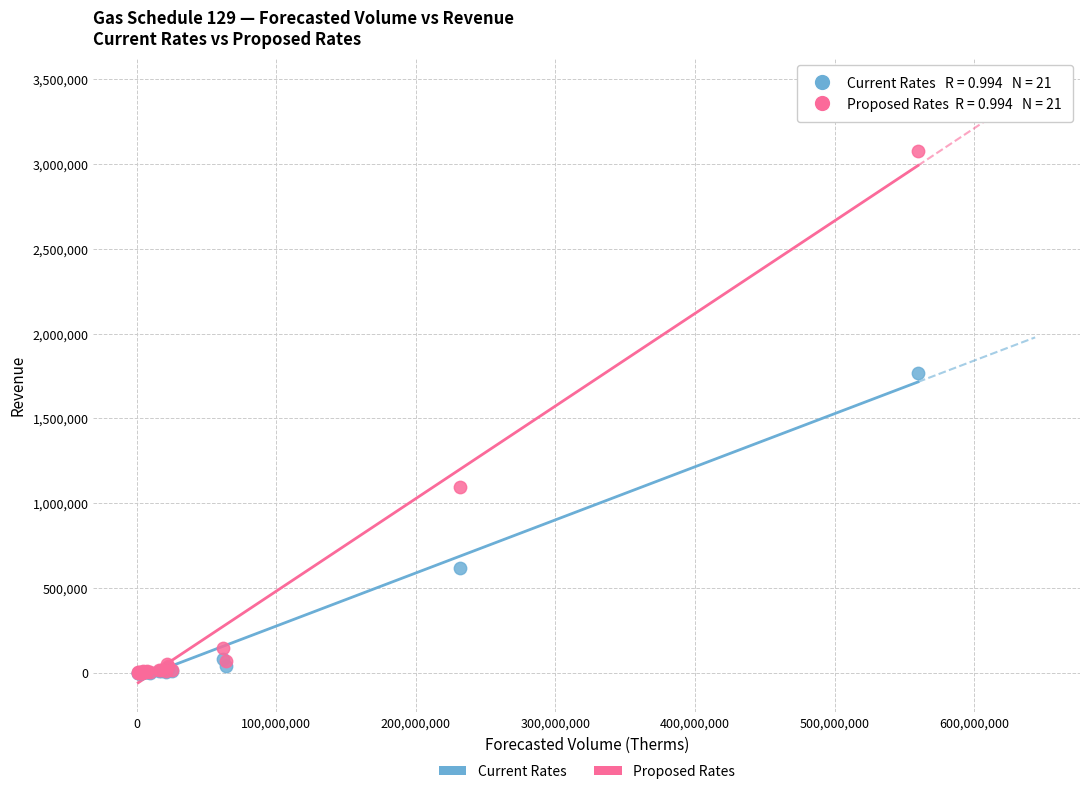

What are all the series names shown in the legend?

Current Rates, Proposed Rates